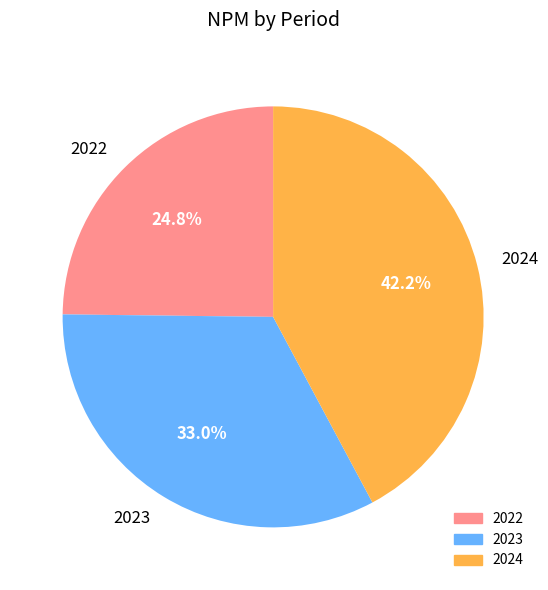

Does any single category account for the majority?

No